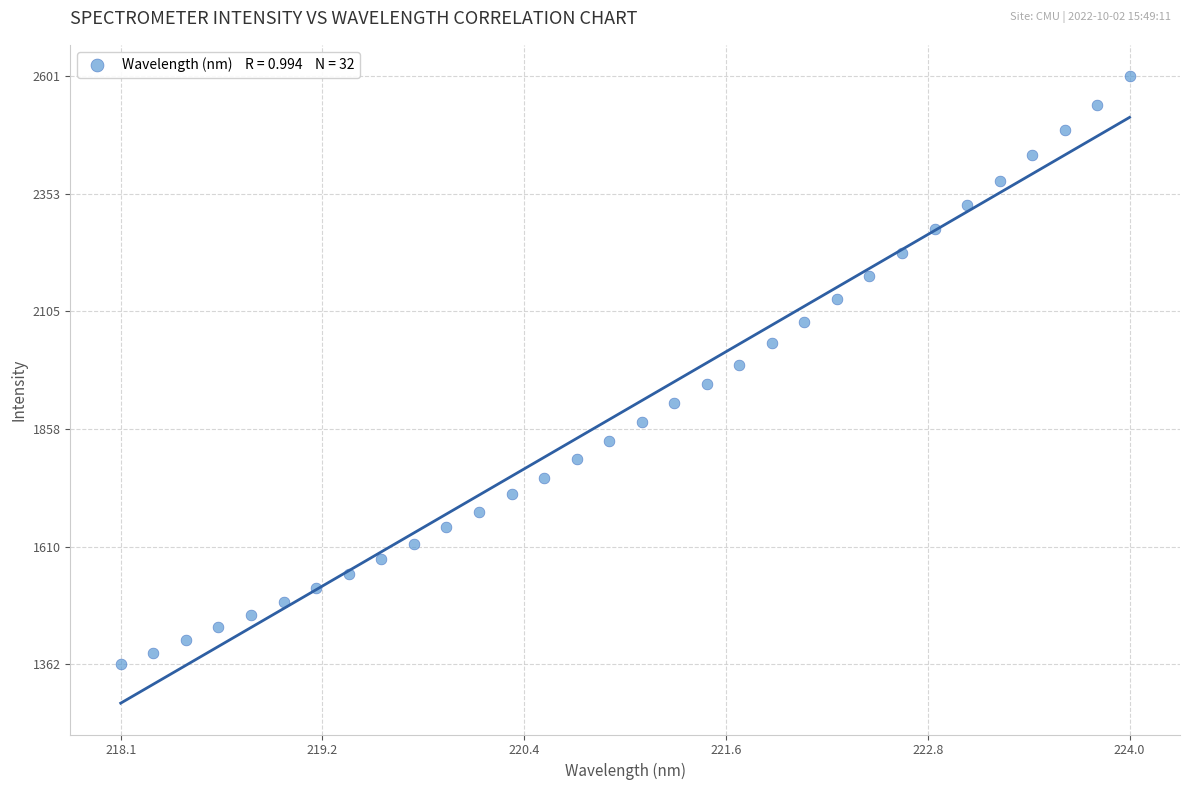

What is the range of Y values (max minus min)?

1238.4